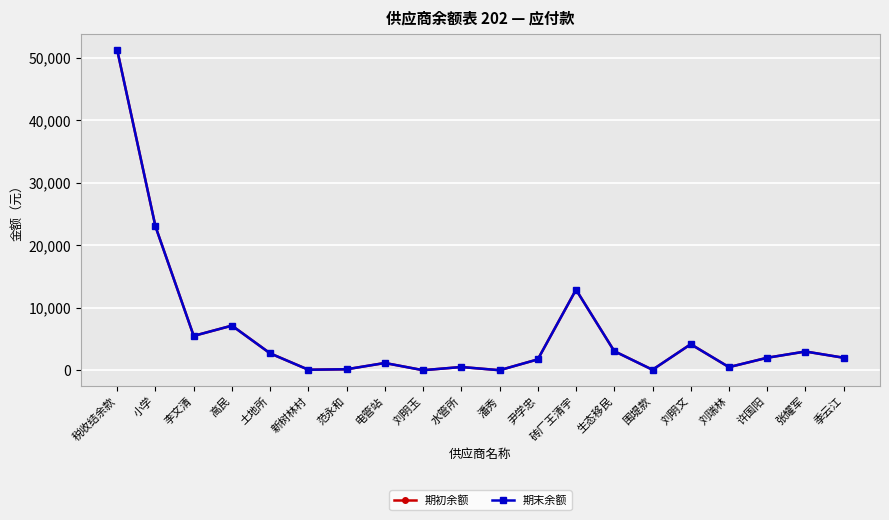

What is the label of the 11th point from the right?

水管所